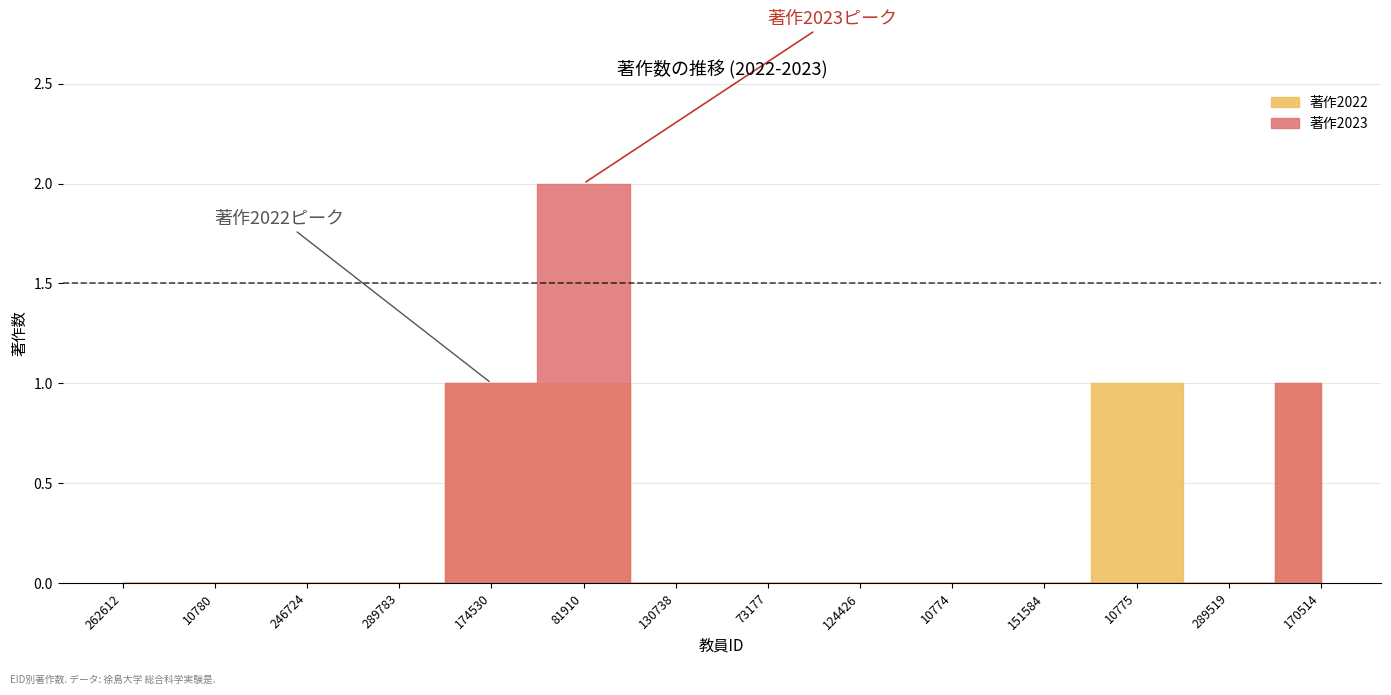

How many interior local peaks does the 著作2023 series have?

1